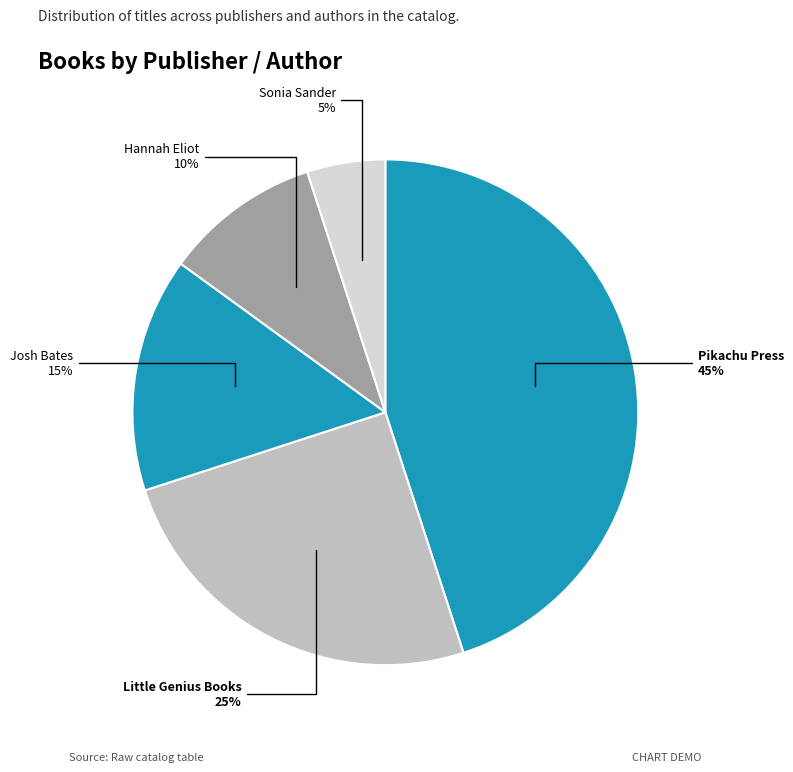

Is there a majority slice in this chart?

No